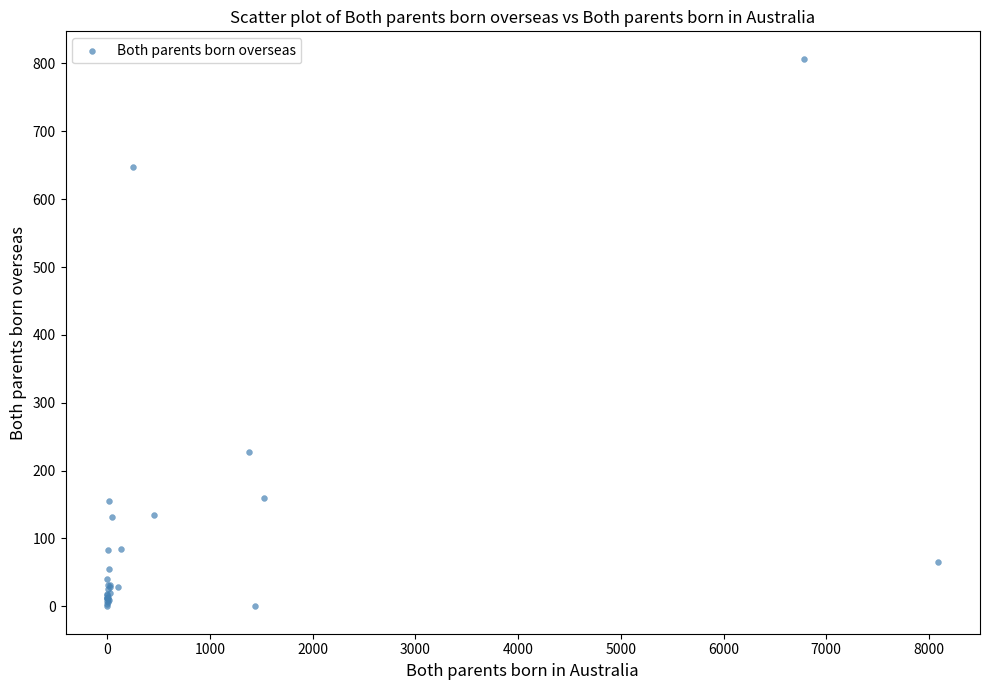

What Y value in the scatter plot is closest to 403?

228